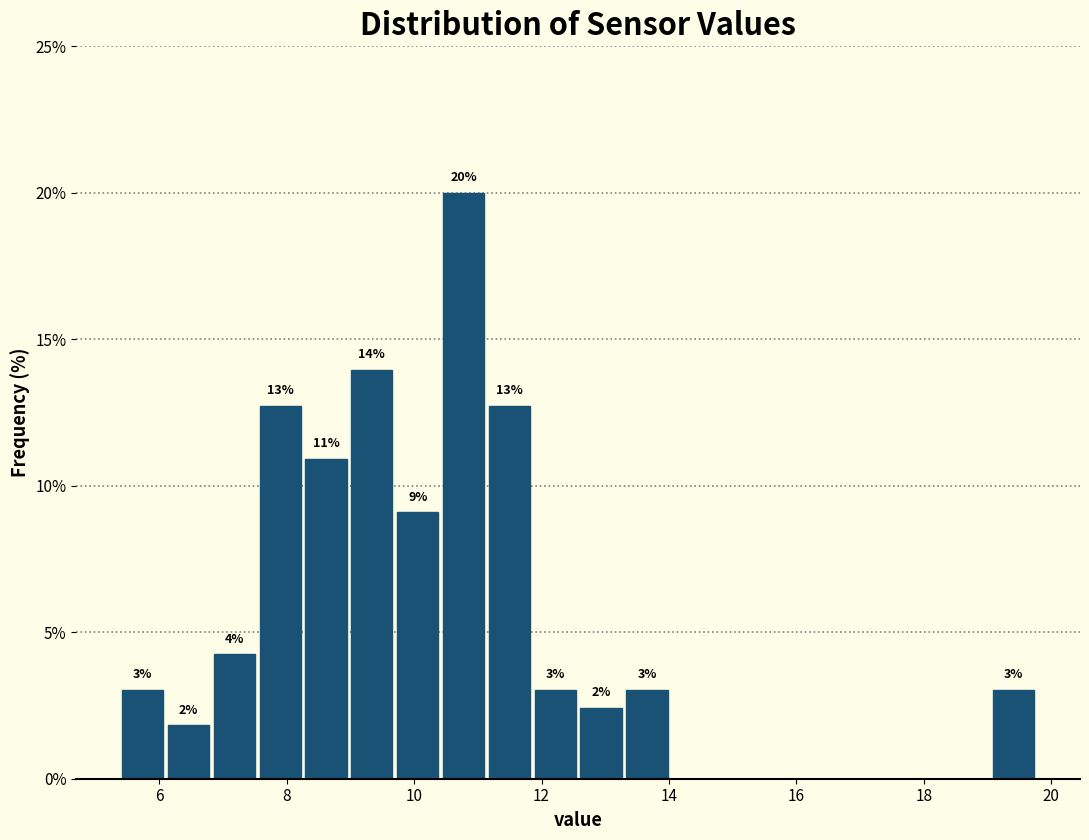

Around what value on the x-axis is the tallest bar? Give the approximate position of its centre, as read against the axis.

10.8